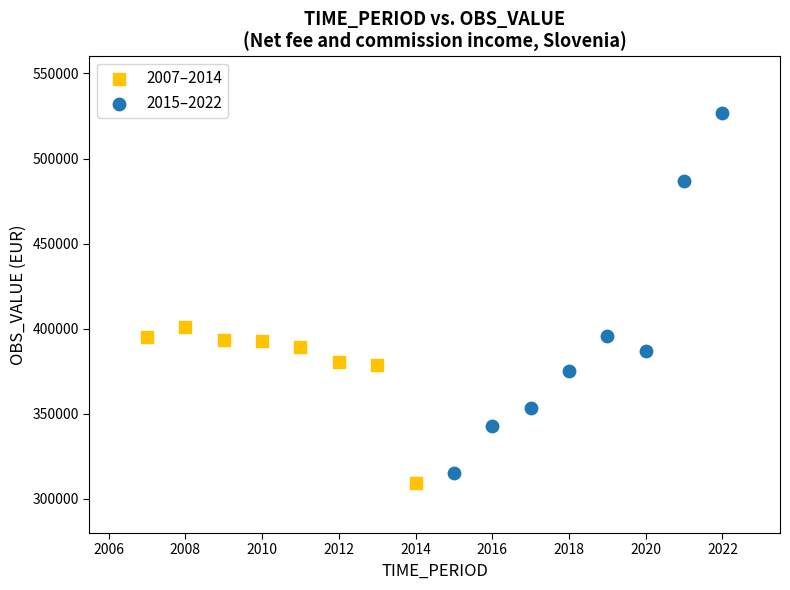

Which series contains the lowest Y value?

2007–2014